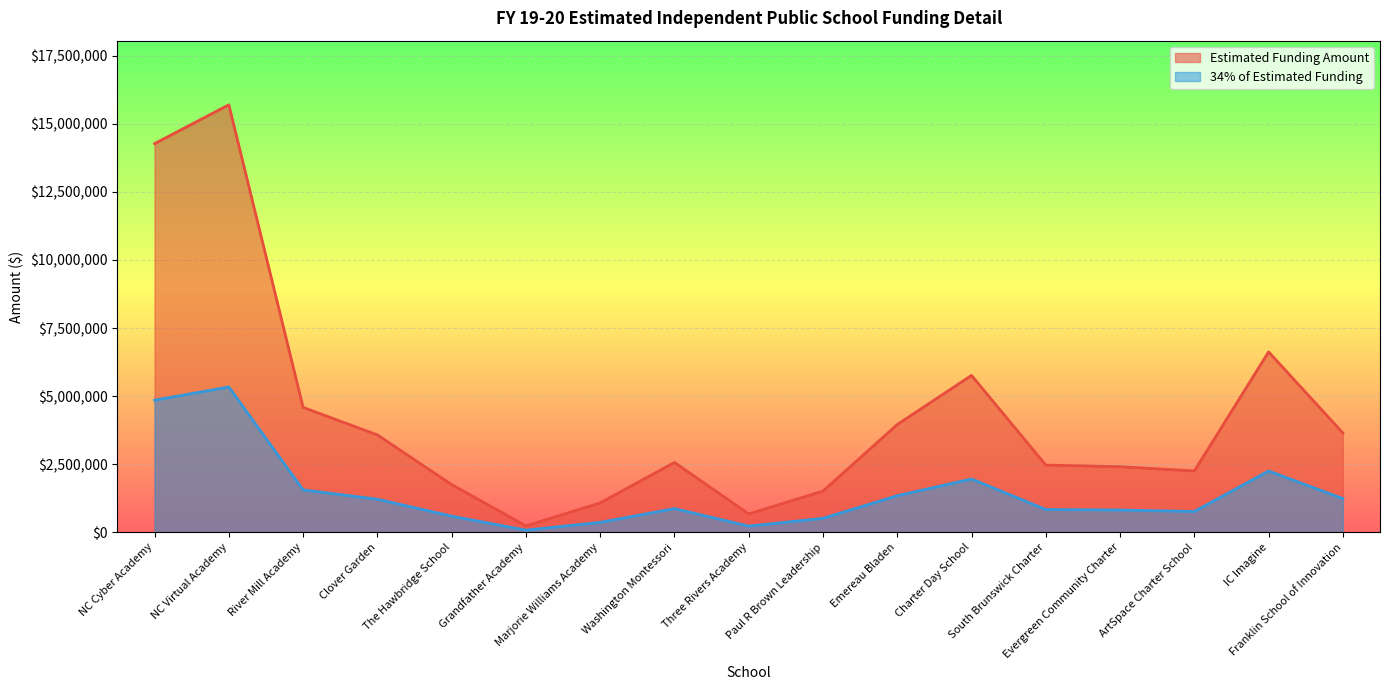

What is the lowest value of the 34% of Estimated Funding series?

81374